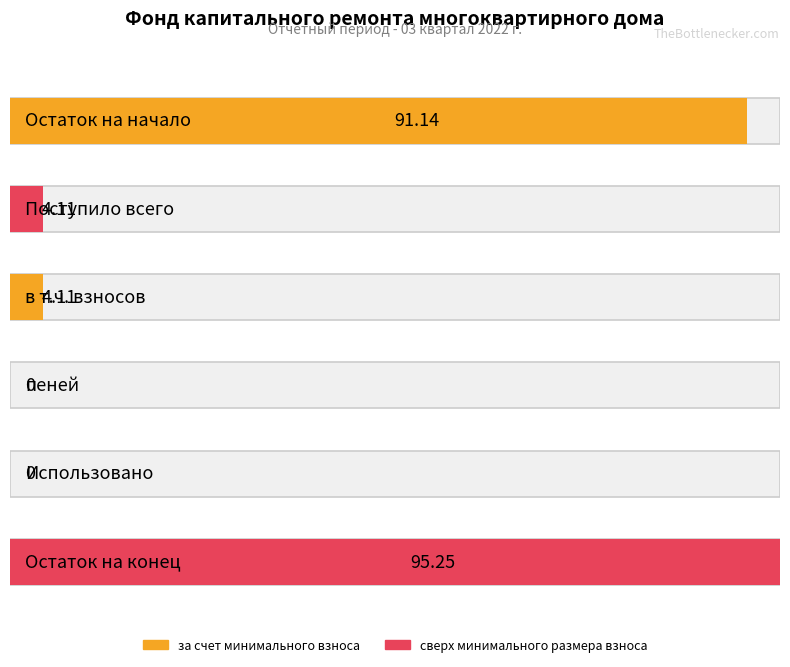

Between Остаток на начало and Остаток на конец, which series saw the biggest shift?

за счет минимального взноса